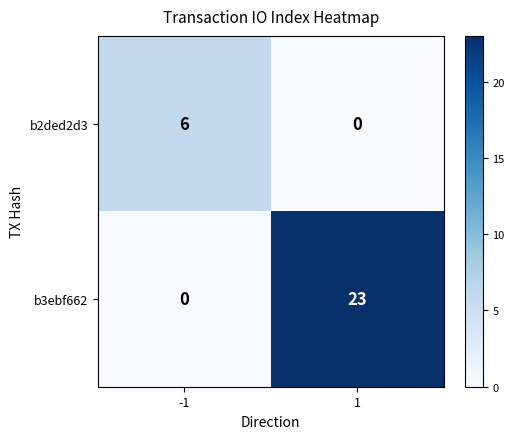

Rank the series by their maximum value, from lowest to highest.

b2ded2d3, b3ebf662